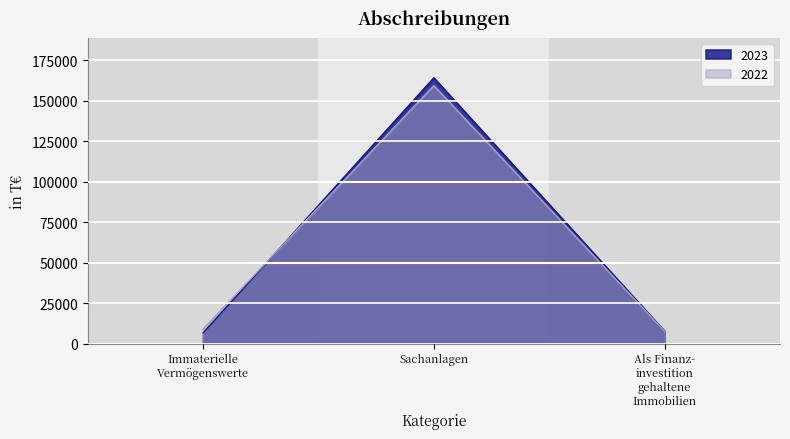

Is it true that 2023 equals 293338 at Sachanlagen?

False